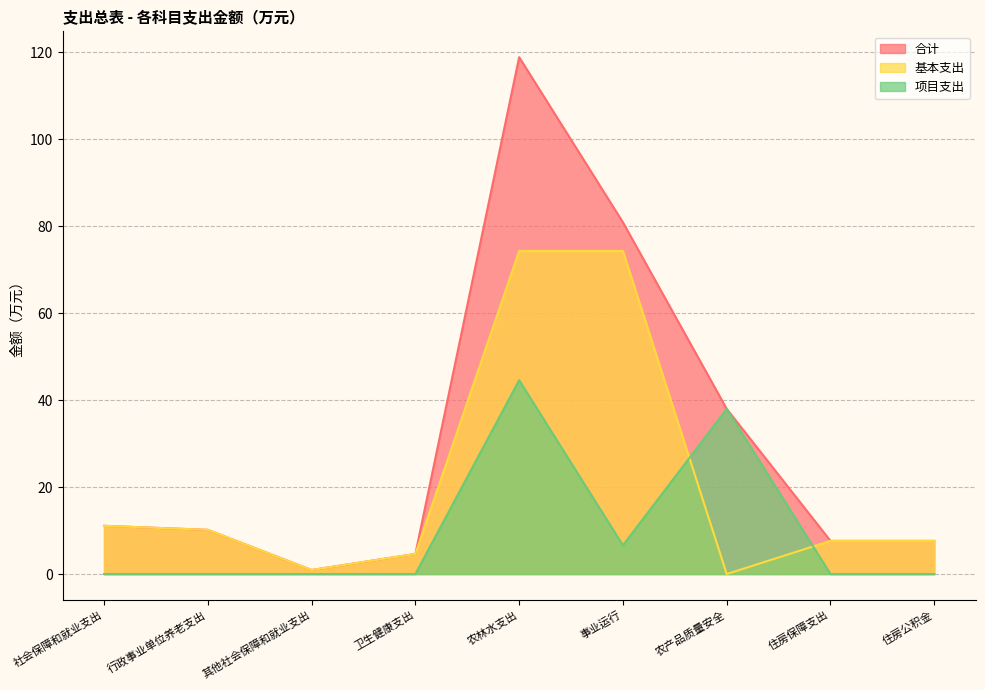

In 基本支出, how many points are lower than both neighbors (excluding endpoints)?

2